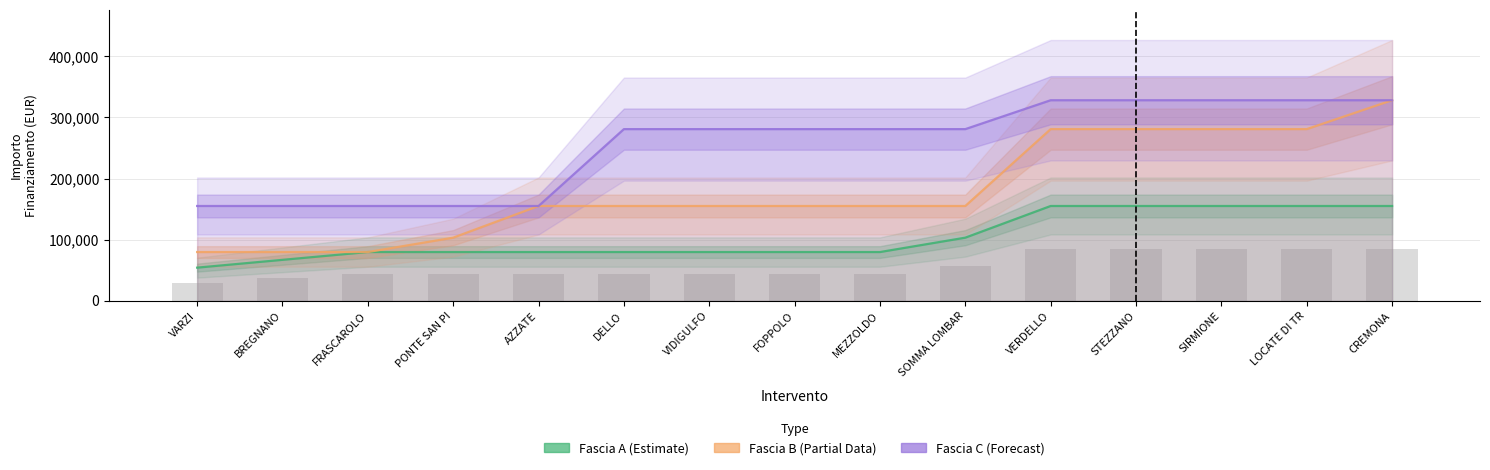

How many Fascia A values are between 79922 and 155234?

13